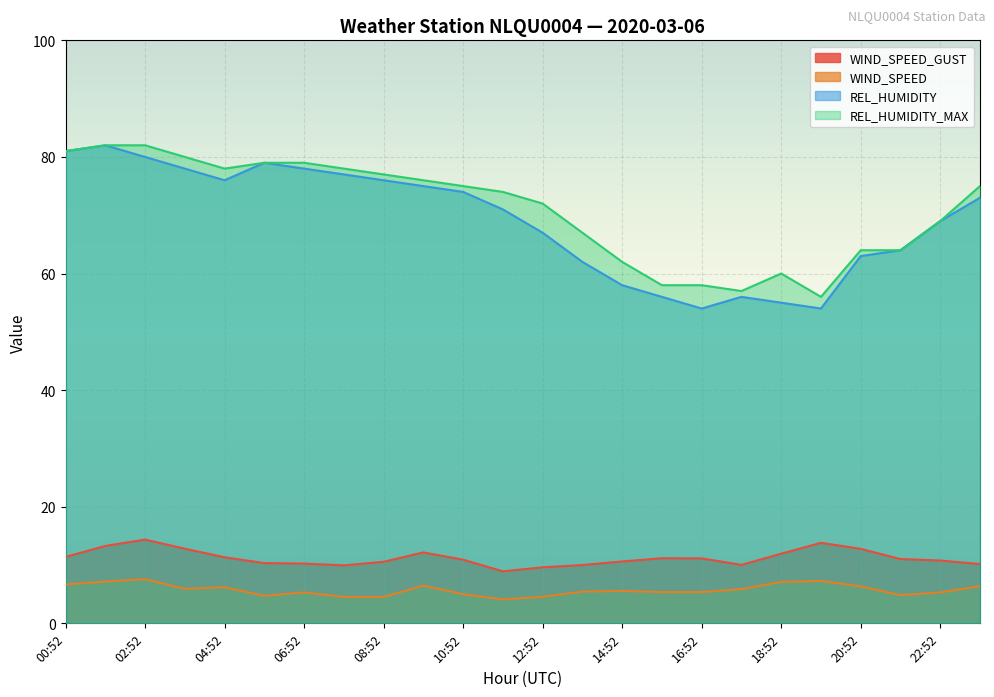

Rank the series by their maximum value, from lowest to highest.

WIND_SPEED, WIND_SPEED_GUST, REL_HUMIDITY, REL_HUMIDITY_MAX